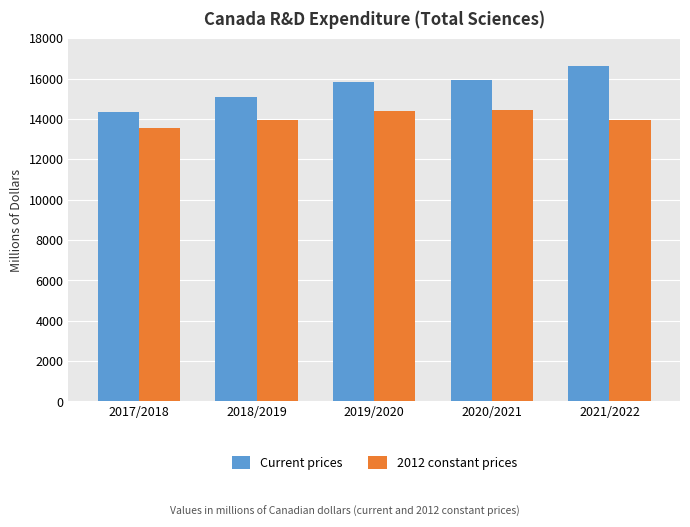

The value of 2012 constant prices at 2020/2021 is 7574.1. True or false?

False